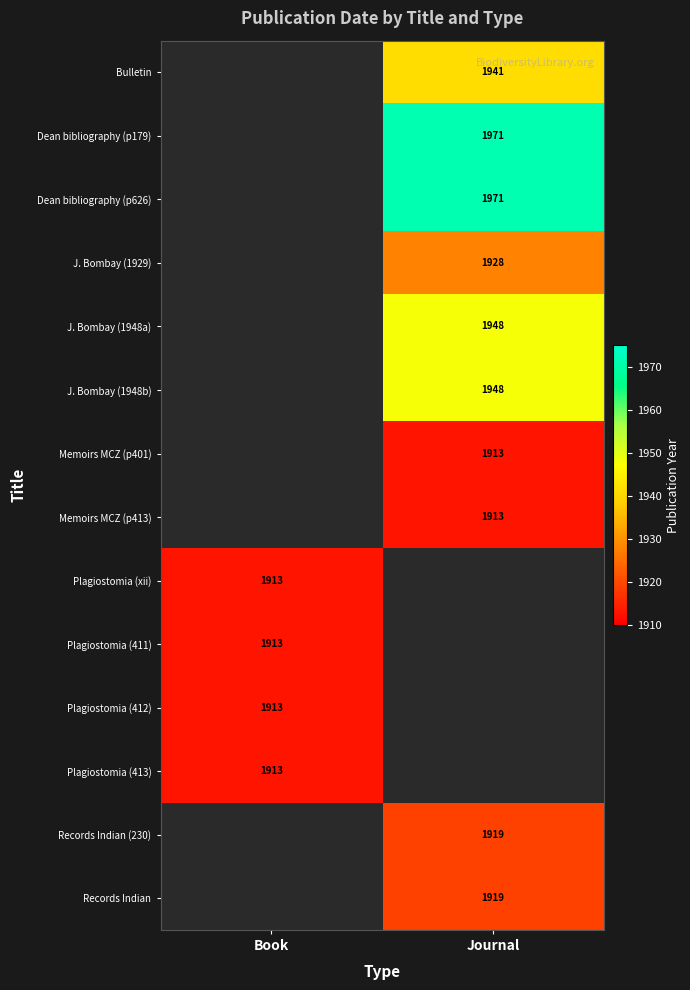

True or false: Records Indian has a value of 1919 at Journal.

True